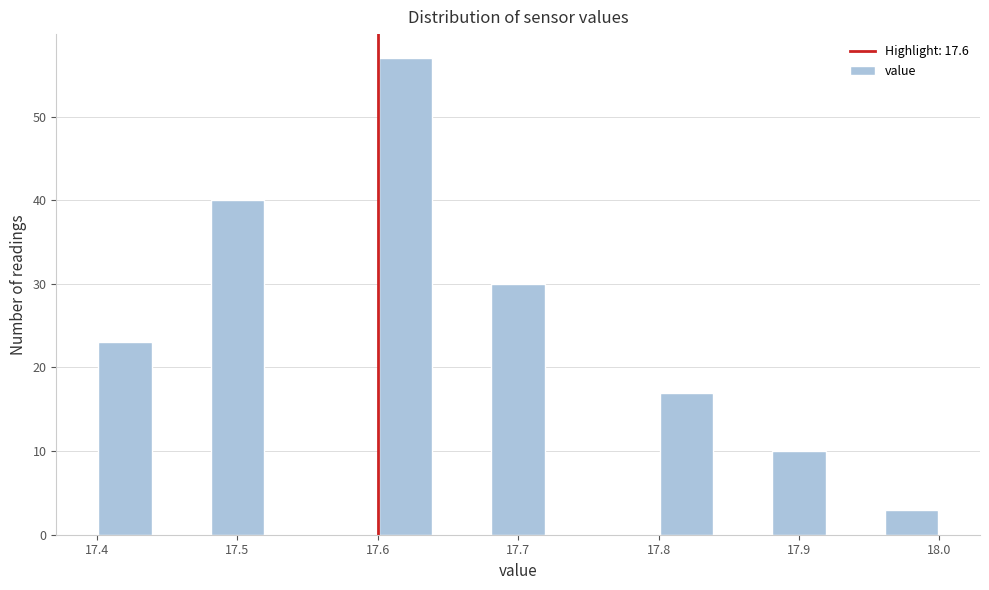

Reading left to right, list every bar in this chart as the range it spans on the x-axis followed by its height. The values are not printed on the chart, so give them approximately, as read against the axis.

17.40 to 17.44: 23
17.44 to 17.48: 0
17.48 to 17.52: 40
17.52 to 17.56: 0
17.56 to 17.60: 0
17.60 to 17.64: 57
17.64 to 17.68: 0
17.68 to 17.72: 30
17.72 to 17.76: 0
17.76 to 17.80: 0
17.80 to 17.84: 17
17.84 to 17.88: 0
17.88 to 17.92: 10
17.92 to 17.96: 0
17.96 to 18.00: 3